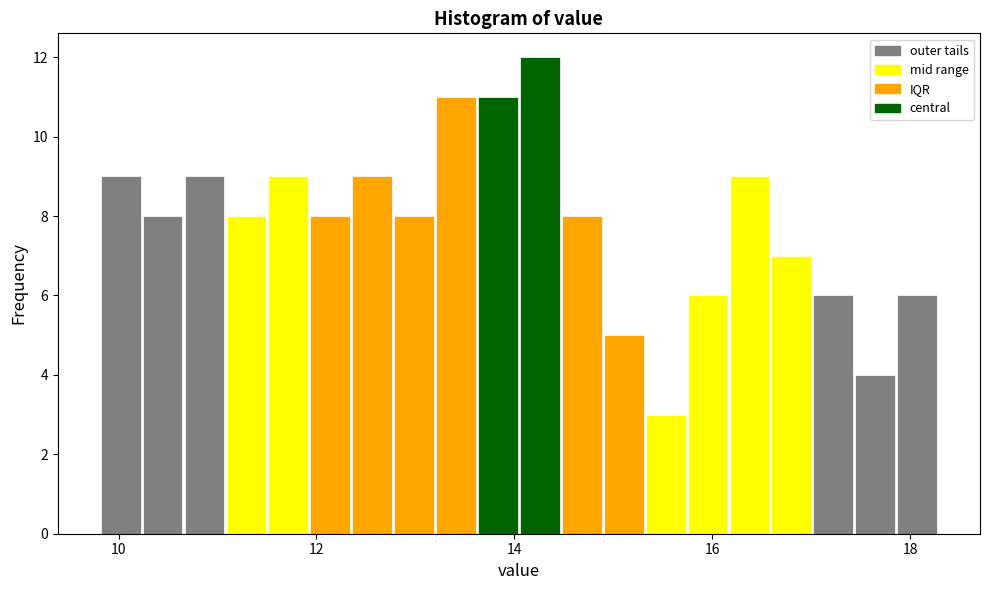

Read against the x-axis, roughly where is the centre of the tallest bar?

14.2